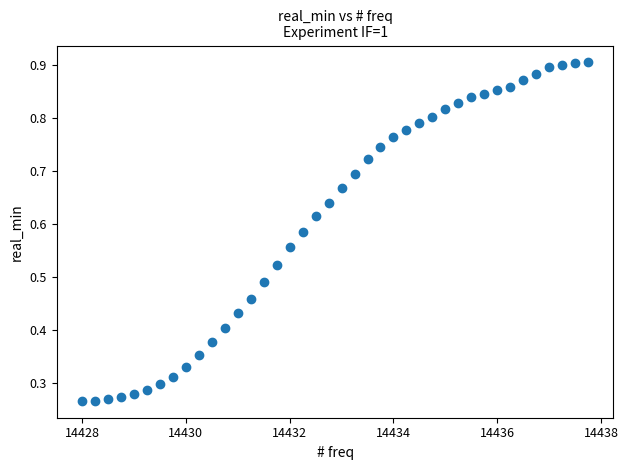

What is the range of X values (max minus min)?

9.8